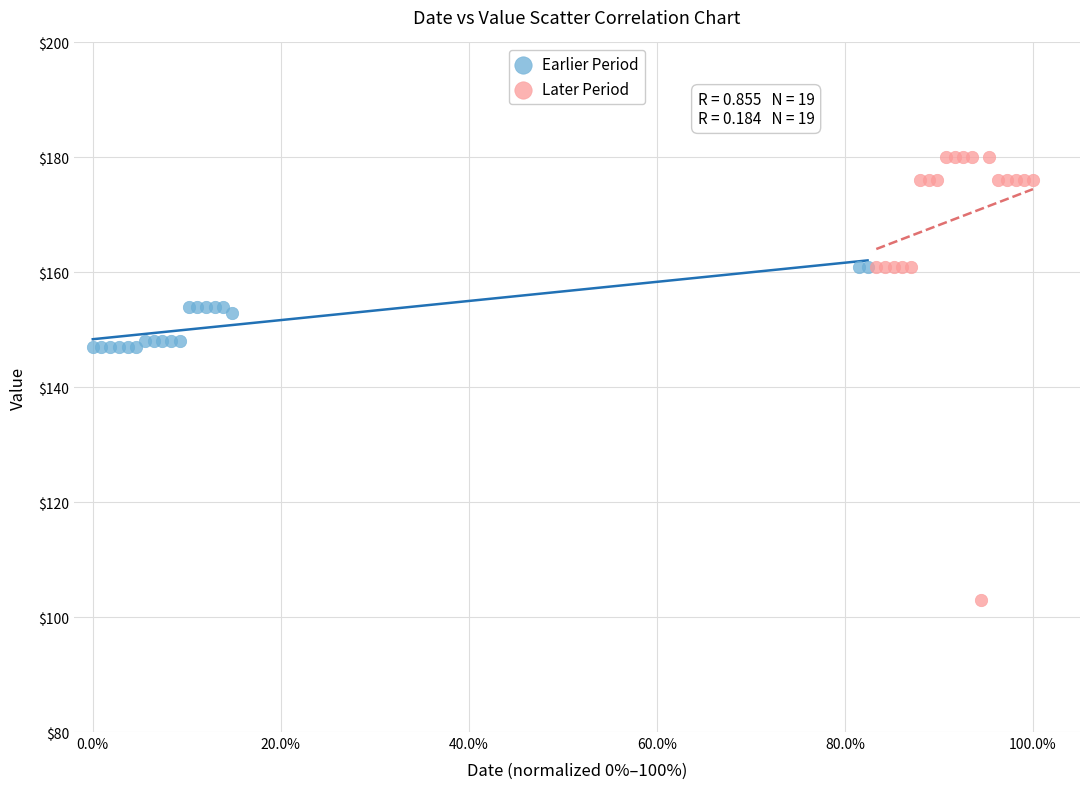

Which series reaches the minimum Y coordinate?

Later Period